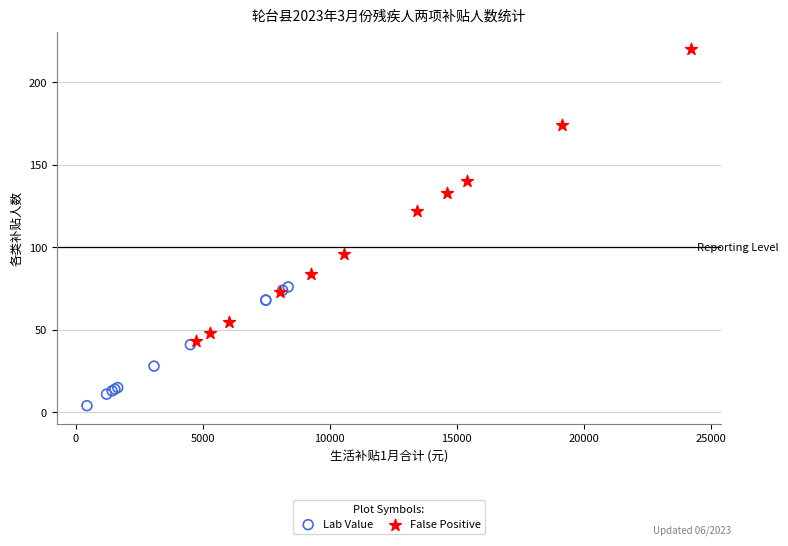

Which series has the widest spread of Y values?

False Positive